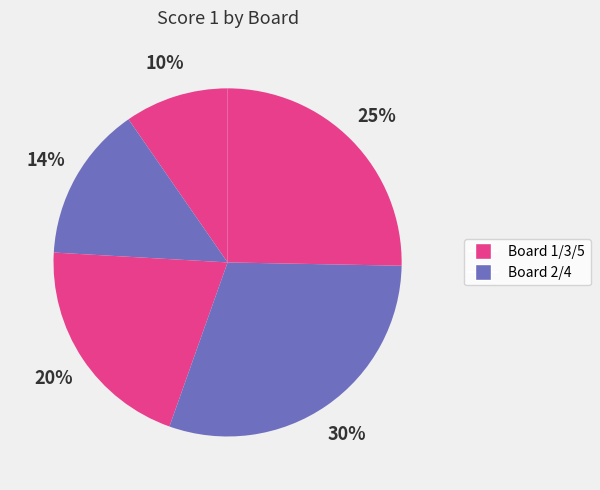

How many slices are in this pie chart?

5